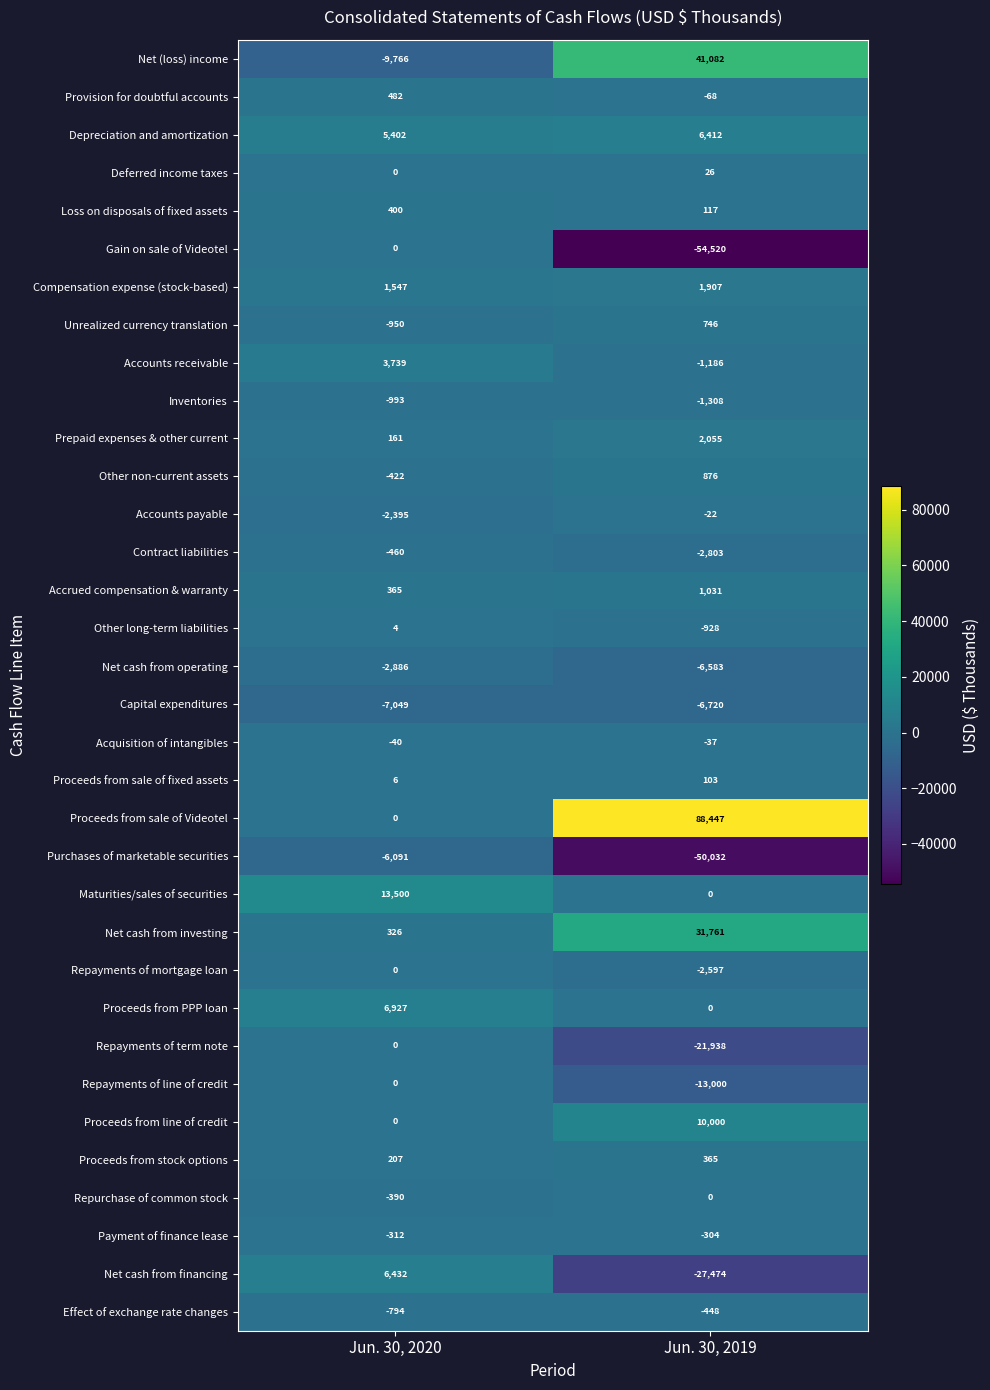

Which category has the highest value across all series?

Jun. 30, 2019